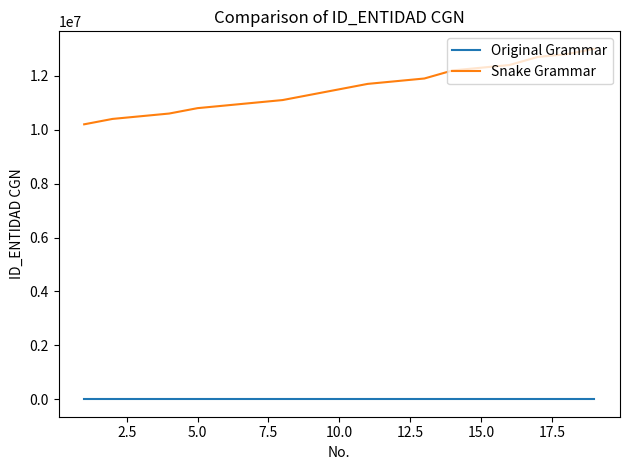

What is the difference between the maximum and minimum values in the Snake Grammar series?

2800000